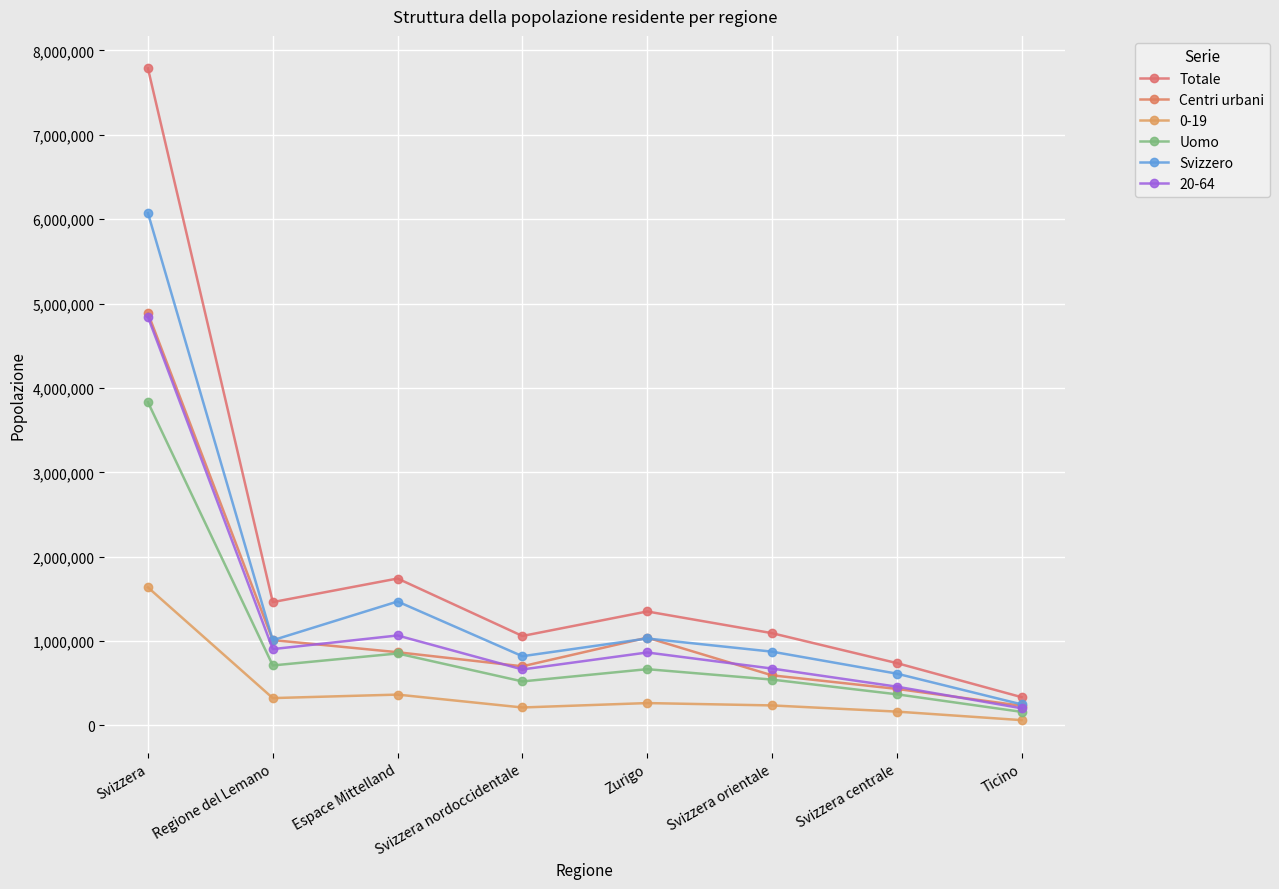

Where is Centri urbani nearest to the value 2559519?

Zurigo